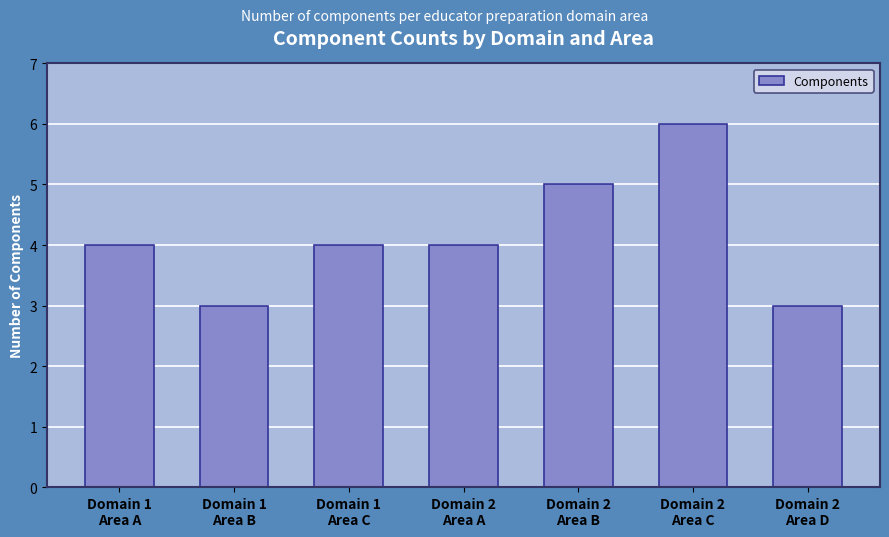

Which category has the highest value across all series?

Domain 2
Area C